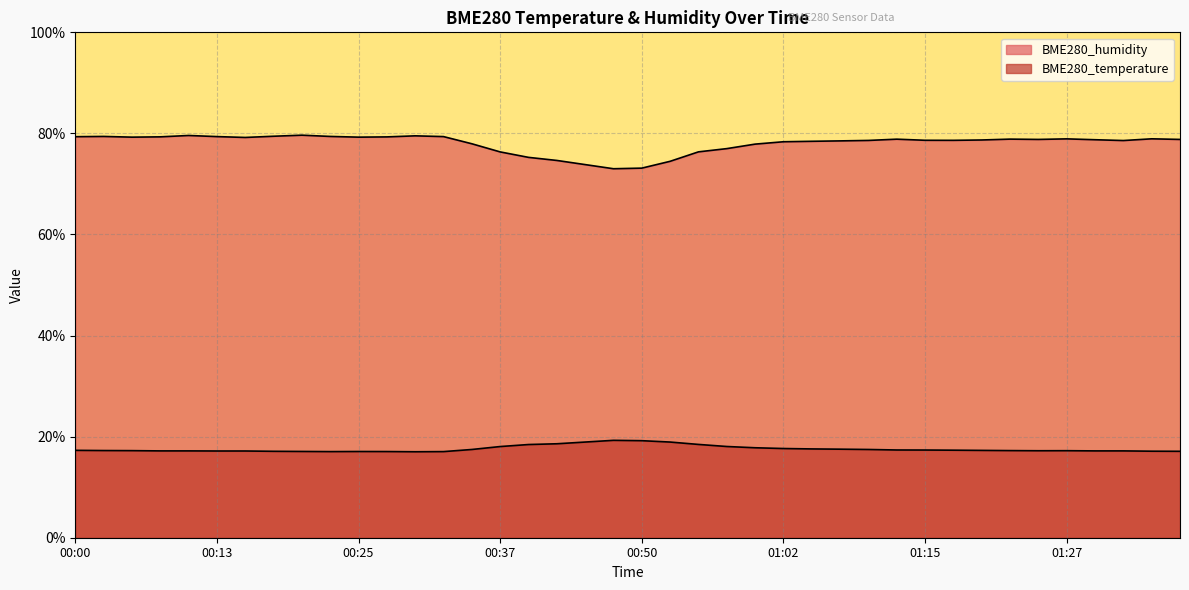

How many lines are shown in the chart?

2